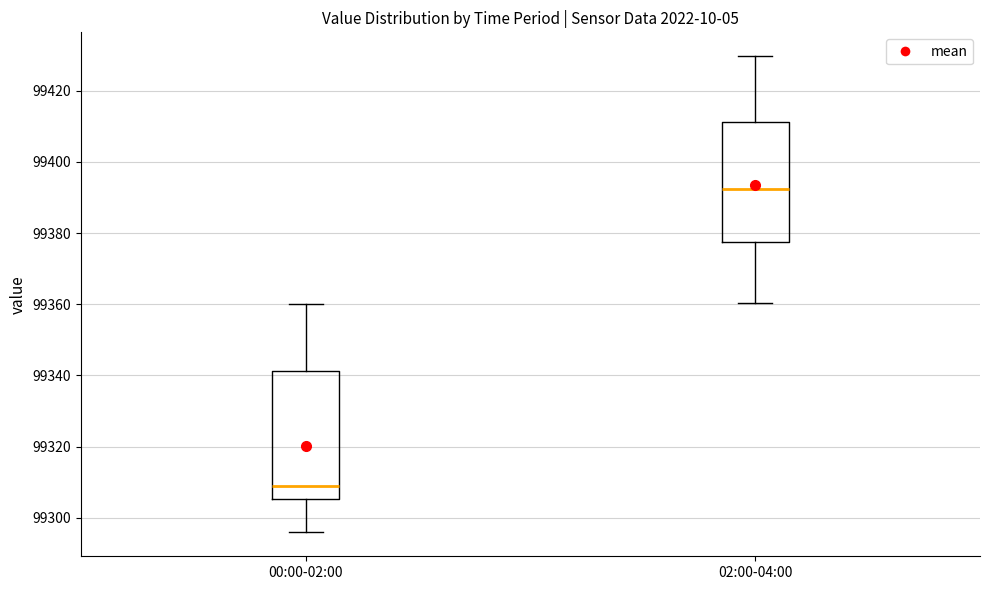

Which box has the lowest median line?

00:00-02:00